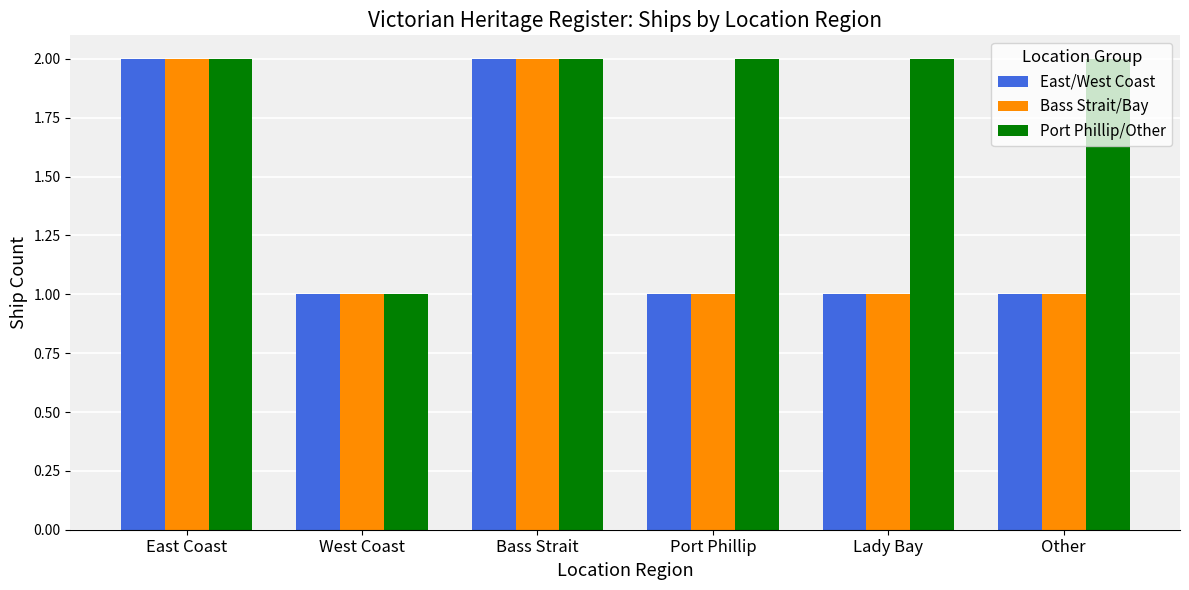

What is the sum of the Port Phillip/Other values at Port Phillip and Lady Bay?

4